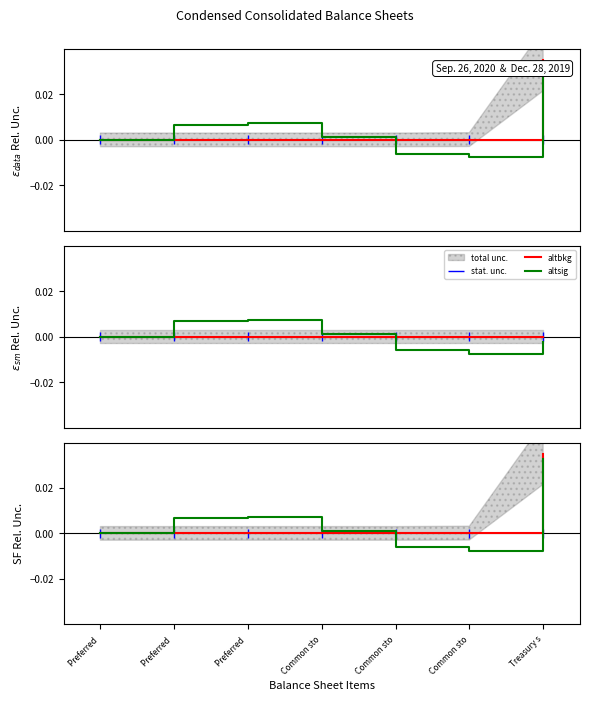

Is this an area chart (filled region under the line)?

No